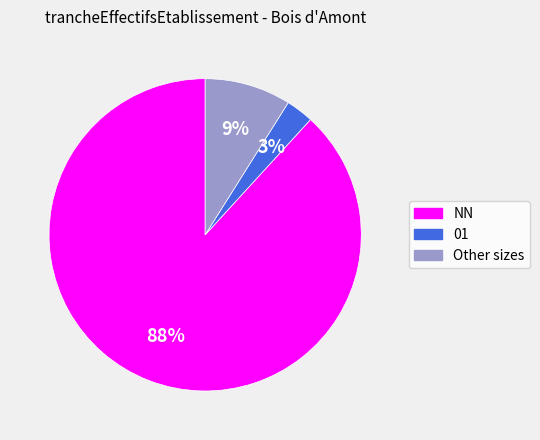

Is there any slice that represents more than half of the pie?

Yes